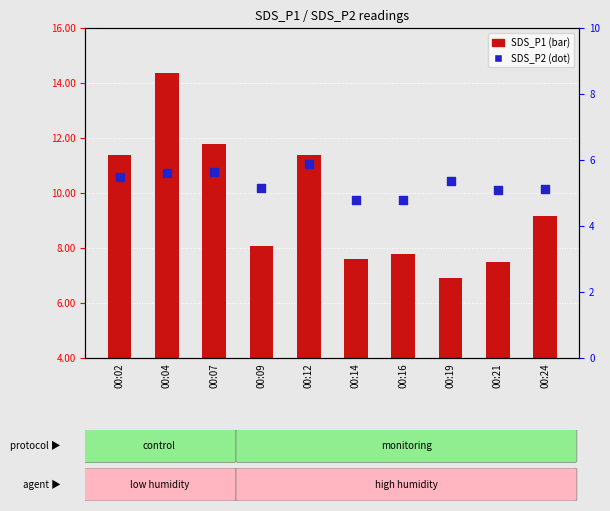

Which series reaches the minimum Y coordinate?

SDS_P2